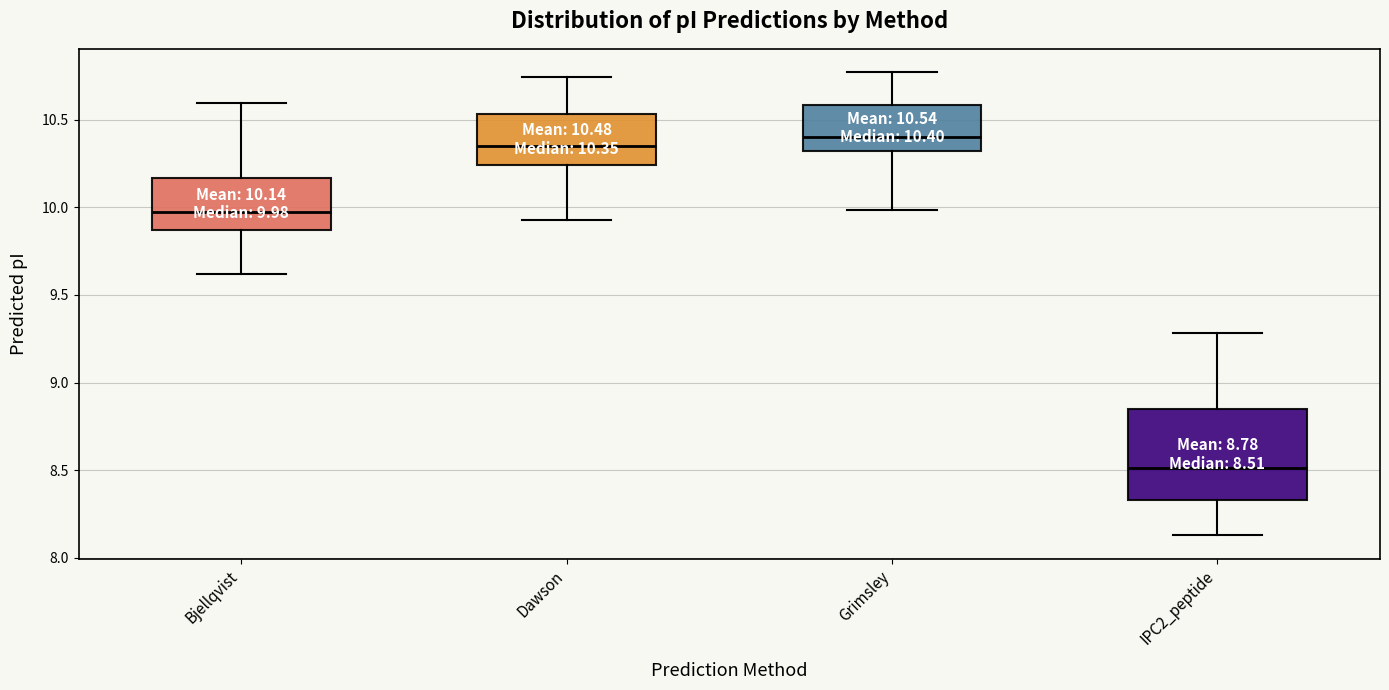

Which box's median line is the highest?

Grimsley